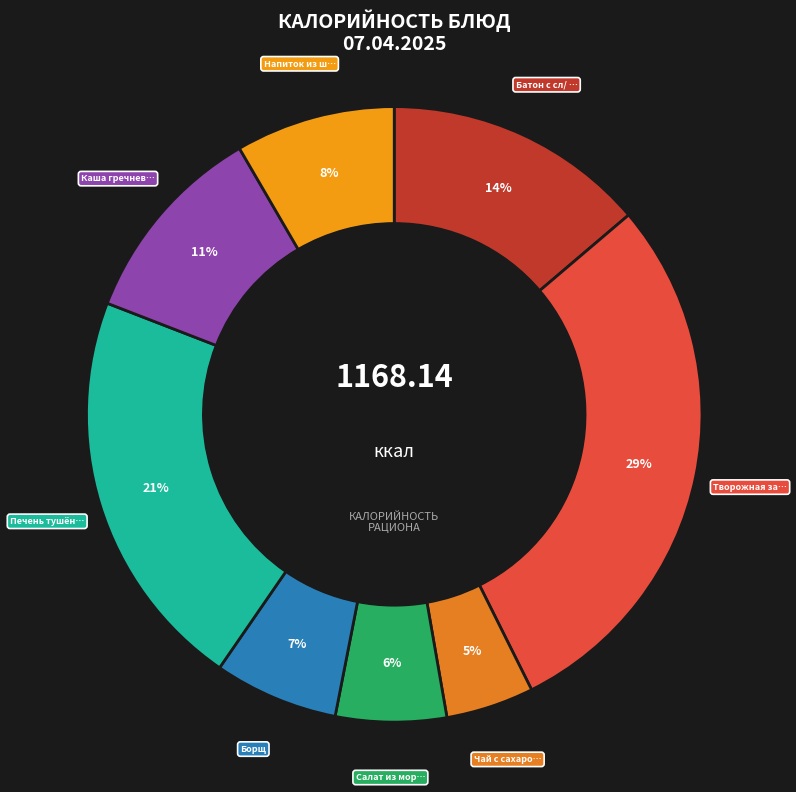

How many segments does this pie chart have?

8